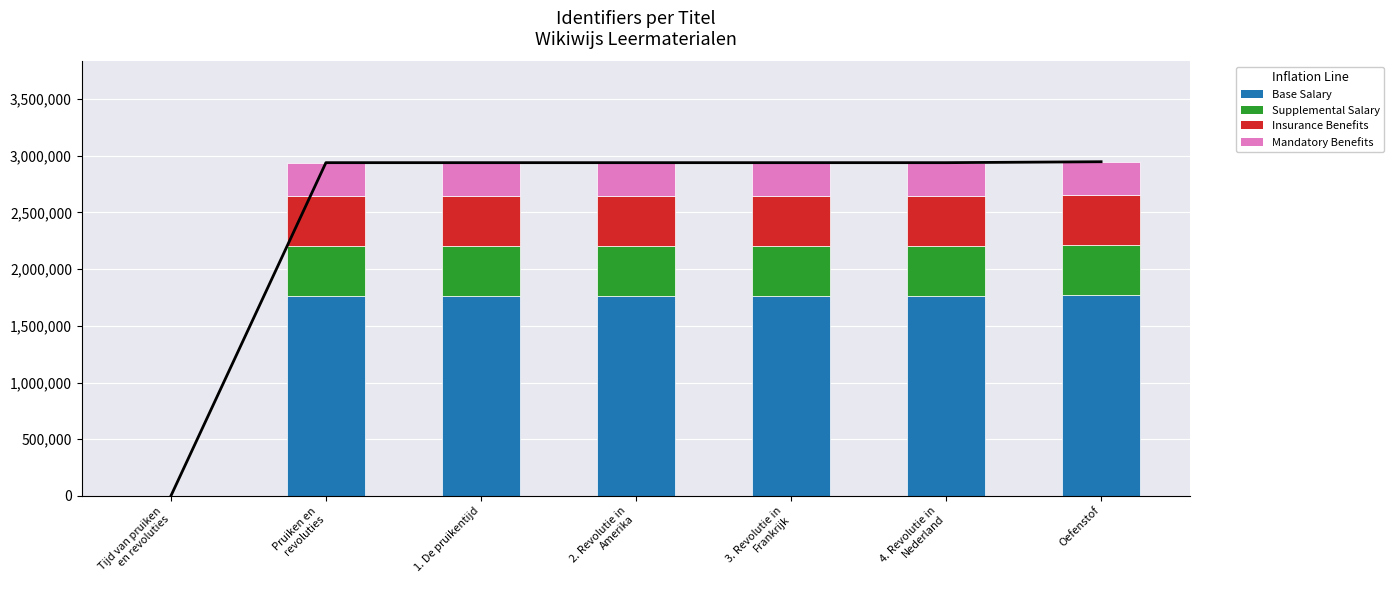

What is the label of the 1st bar from the left?

Tijd van pruiken
en revoluties